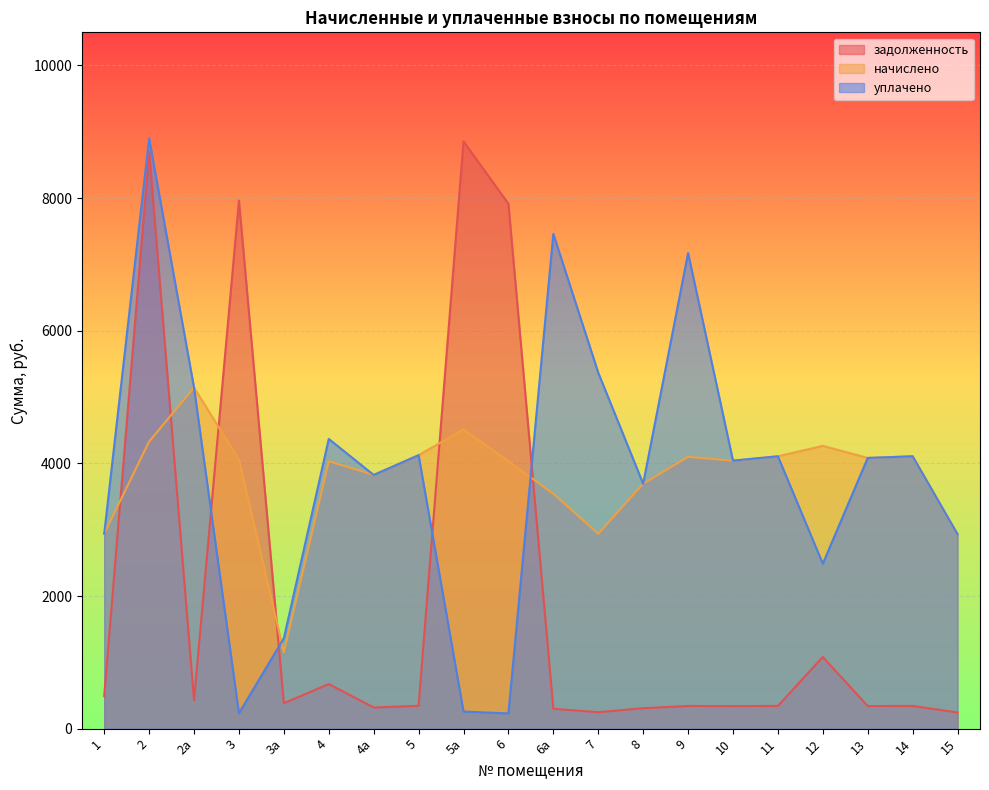

In уплачено, how many points are lower than both neighbors (excluding endpoints)?

6